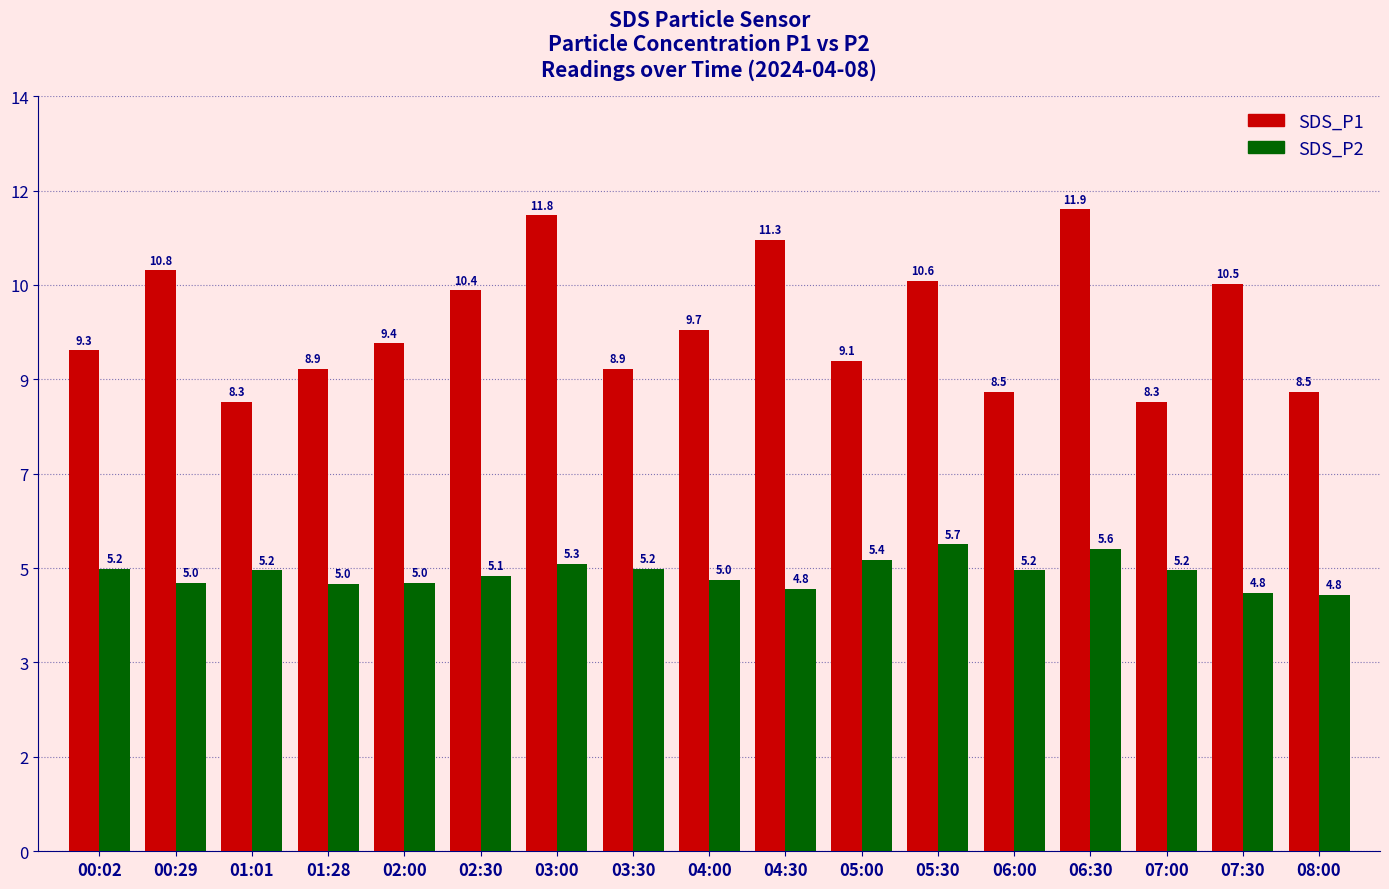

Where is SDS_P2 nearest to the value 7?

04:30